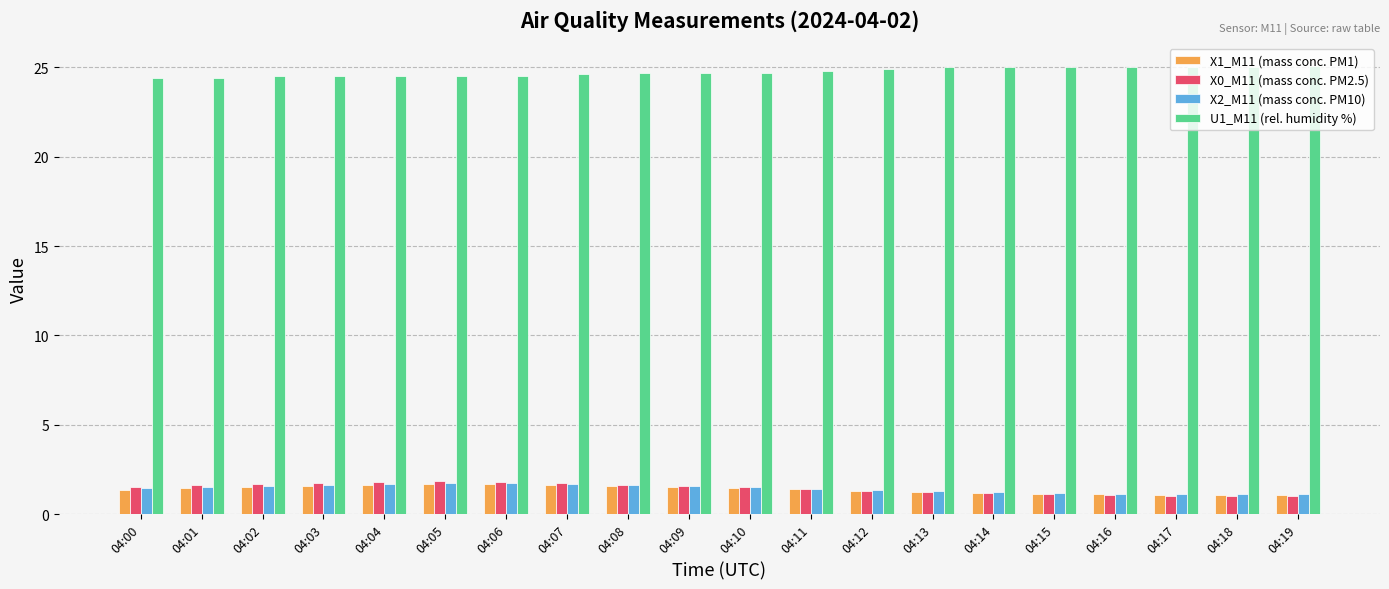

What are all the series names shown in the legend?

X1_M11 (mass conc. PM1), X0_M11 (mass conc. PM2.5), X2_M11 (mass conc. PM10), U1_M11 (rel. humidity %)